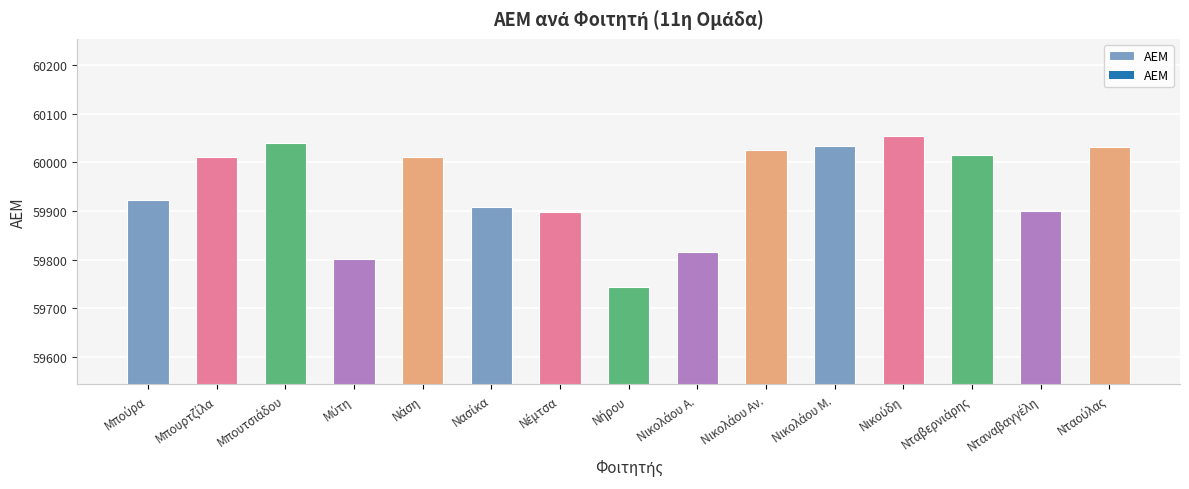

What is the value of the 4th bar from the left?

59802